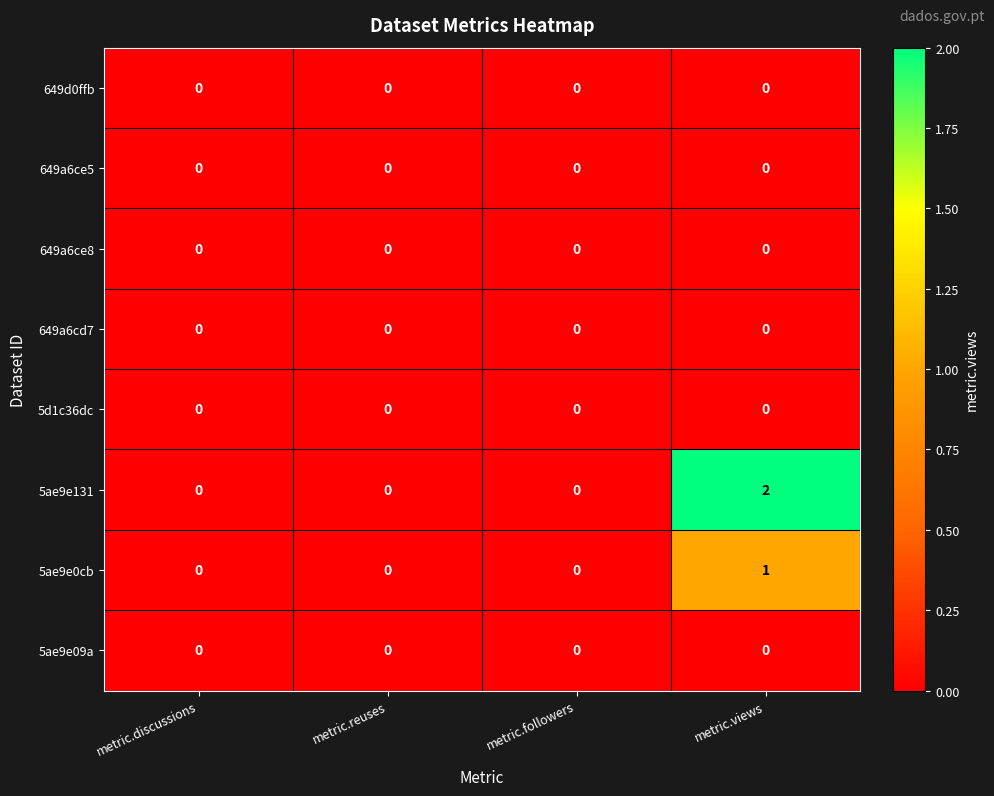

Between metric.discussions and metric.views, which series saw the biggest shift?

5ae9e131